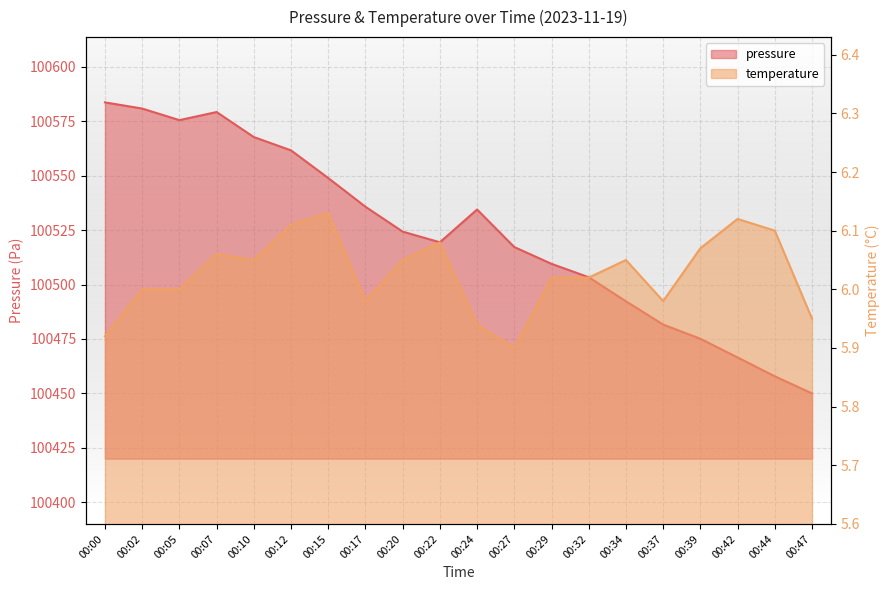

How many lines are shown in the chart?

2